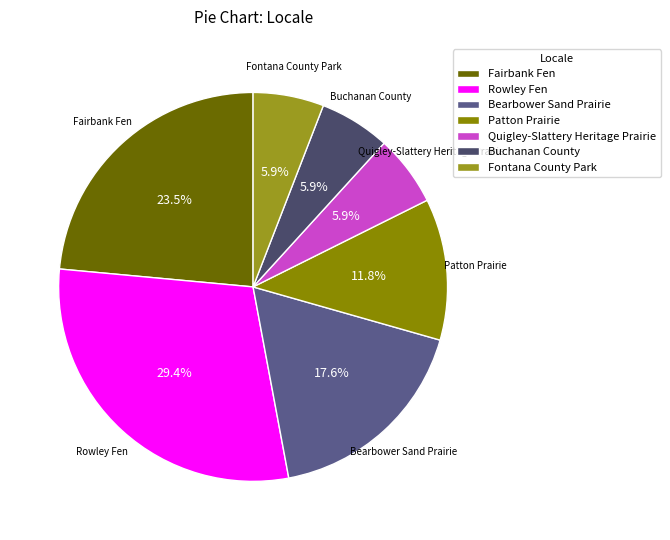

Which slice is the largest?

Rowley Fen